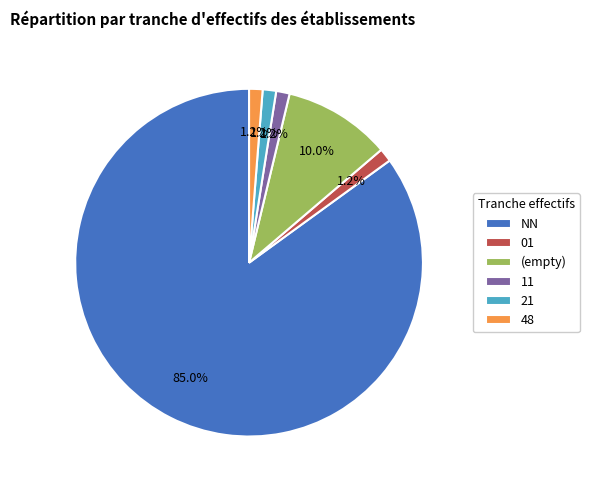

Do NN and 21 together represent more than half of the pie?

Yes